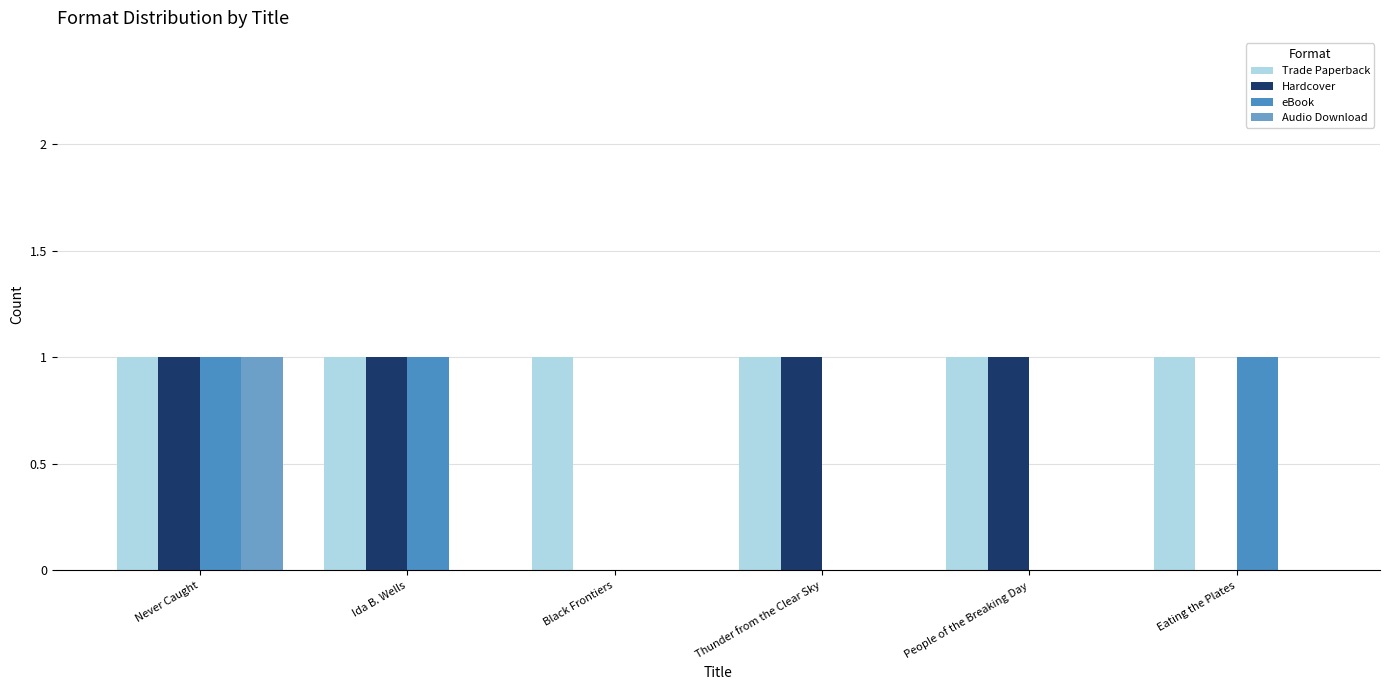

How many groups of bars are there?

6